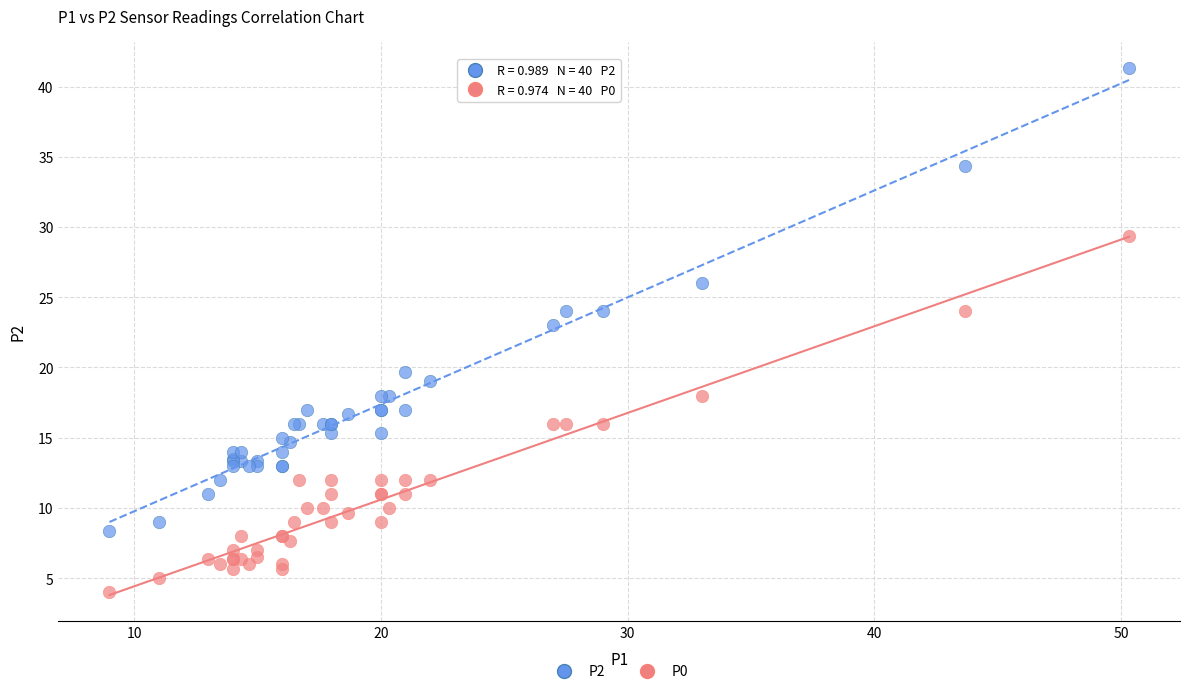

Which series contains the highest Y value?

P2